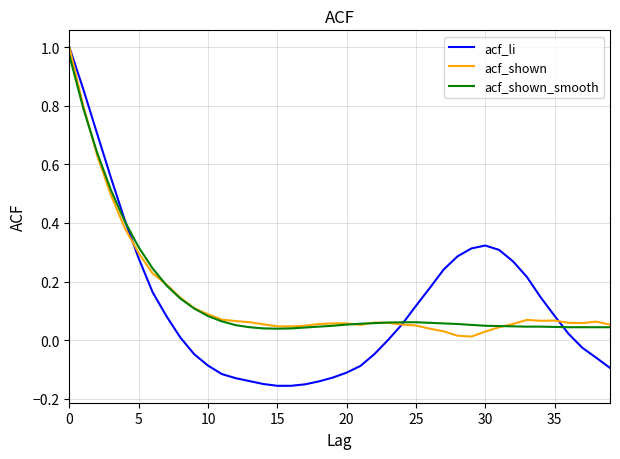

Which series has the widest spread of values?

acf_li